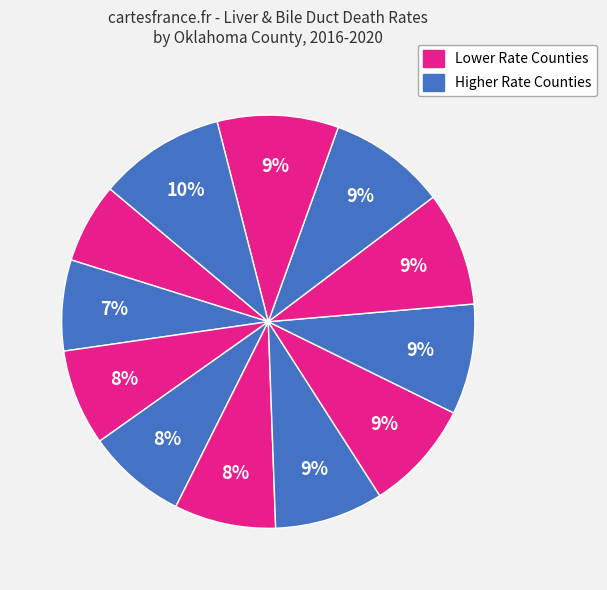

How many segments does this pie chart have?

12